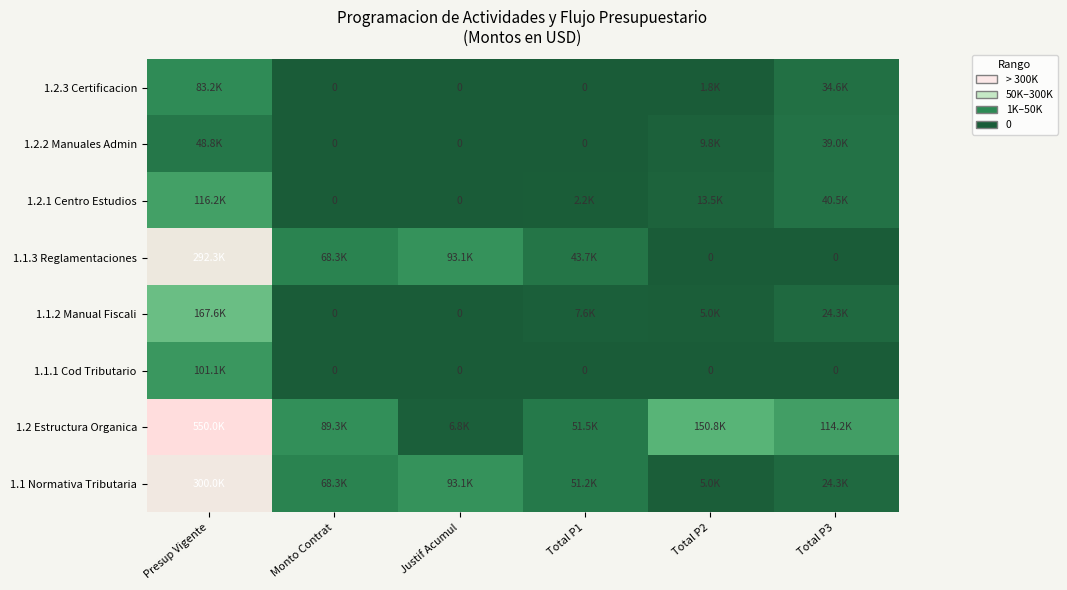

At Total P2, list the series in order from largest to smallest.

1.2 Estructura Organica, 1.2.1 Centro Estudios, 1.2.2 Manuales Admin, 1.1 Normativa Tributaria, 1.1.2 Manual Fiscali, 1.2.3 Certificacion, 1.1.1 Cod Tributario, 1.1.3 Reglamentaciones